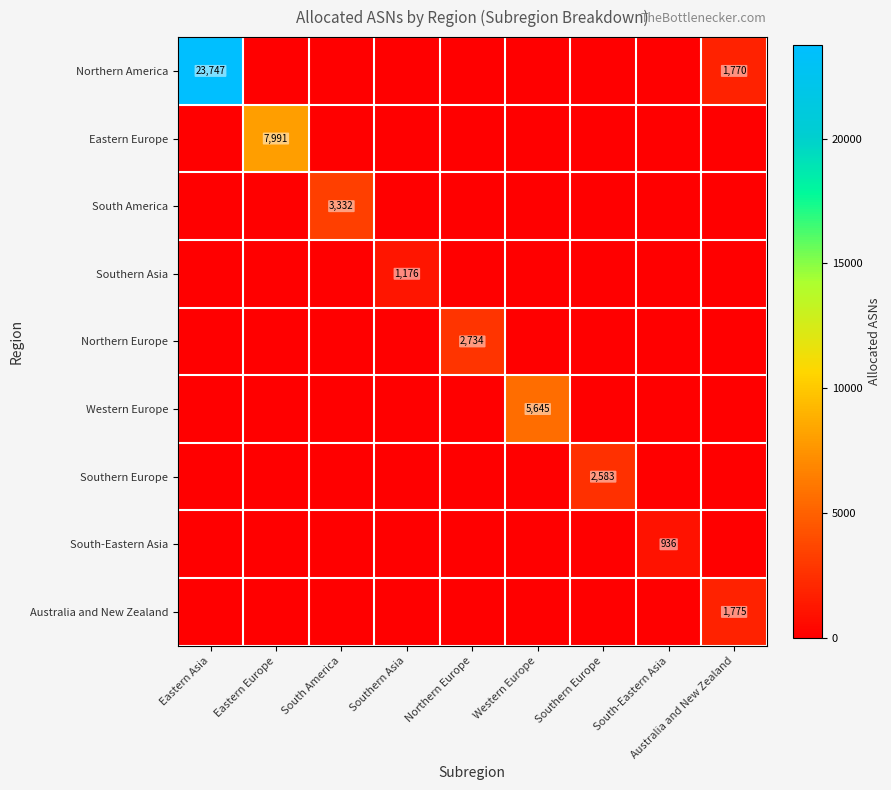

How many categories are shown in the chart?

9